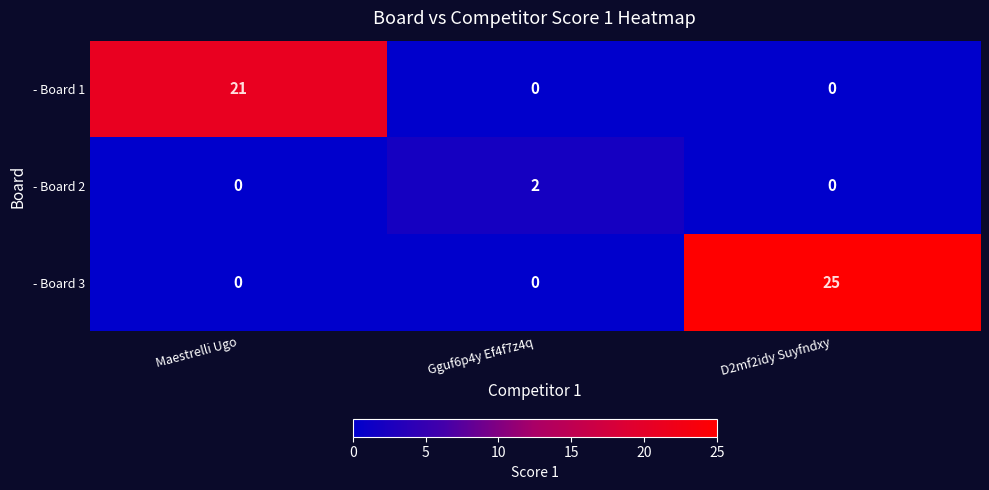

Reading right to left, extract all data points from this chart.

- Board 1: D2mf2idy Suyfndxy=0	Gguf6p4y Ef4f7z4q=0	Maestrelli Ugo=21
- Board 2: D2mf2idy Suyfndxy=0	Gguf6p4y Ef4f7z4q=2	Maestrelli Ugo=0
- Board 3: D2mf2idy Suyfndxy=25	Gguf6p4y Ef4f7z4q=0	Maestrelli Ugo=0